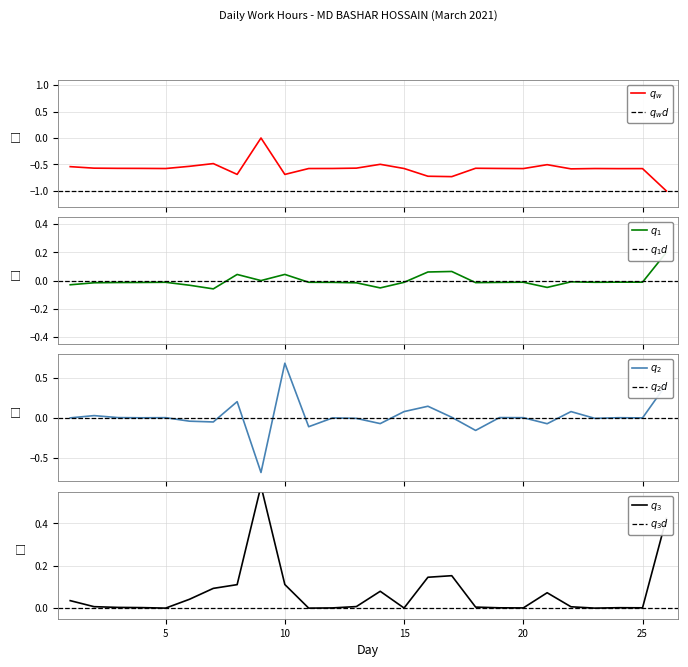

What is the average value?

-0.6